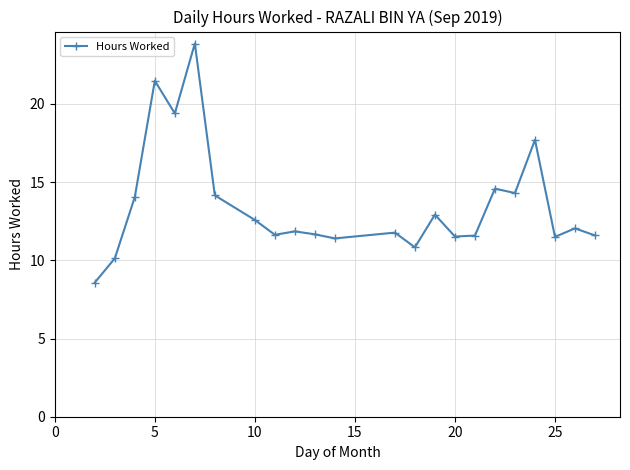

What is the maximum value shown in the chart?

23.9